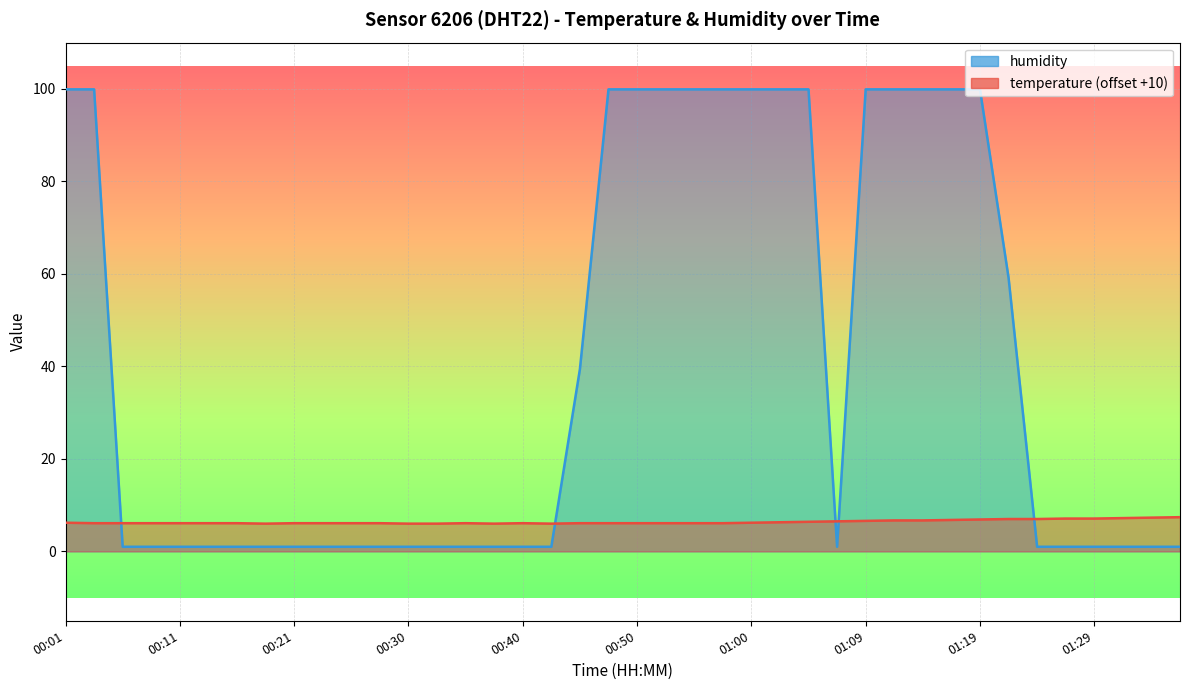

Is it true that temperature equals 6.9 at 01:19?

True